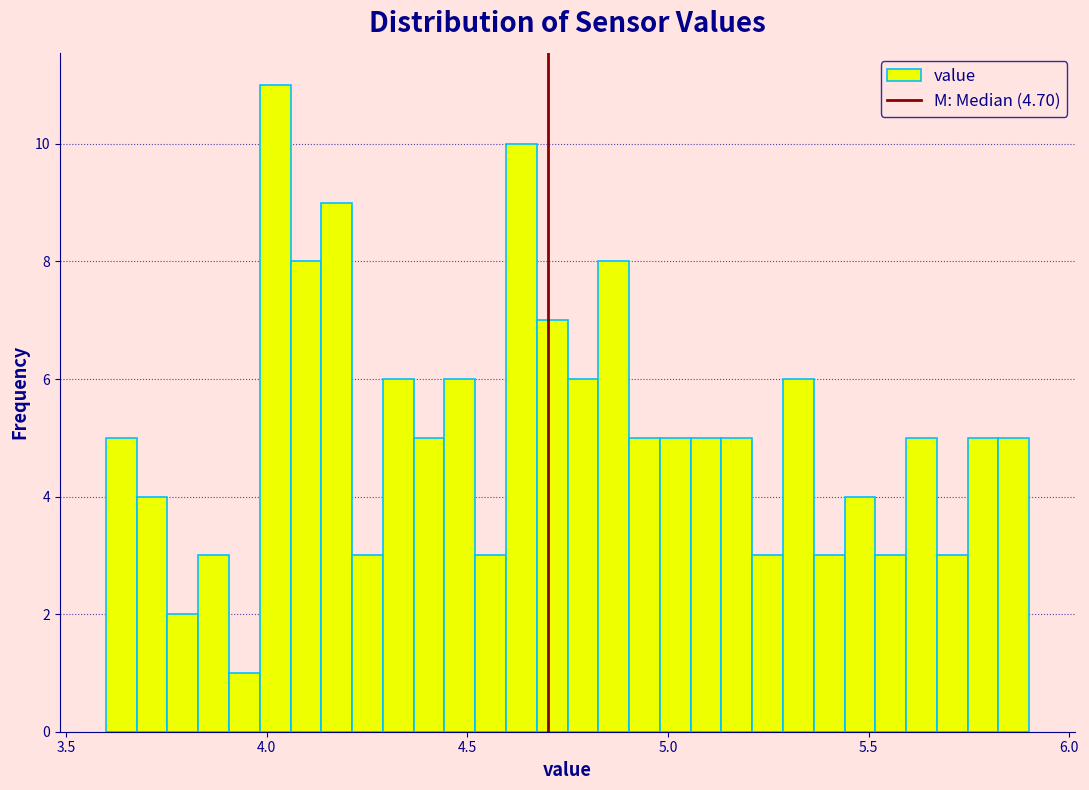

Read against the x-axis, roughly where is the centre of the tallest bar?

4.00